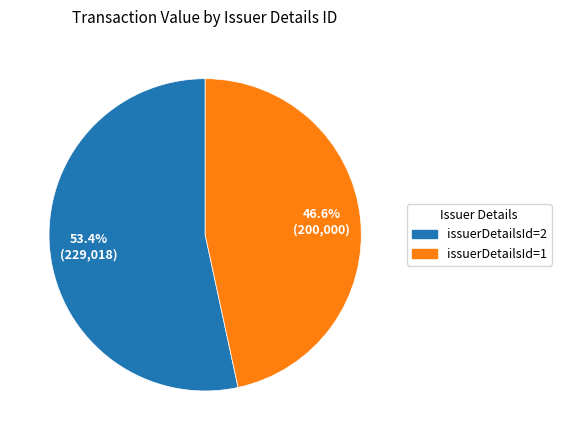

Approximately how many times larger is the value at issuerDetailsId=1 compared to issuerDetailsId=2?

0.9